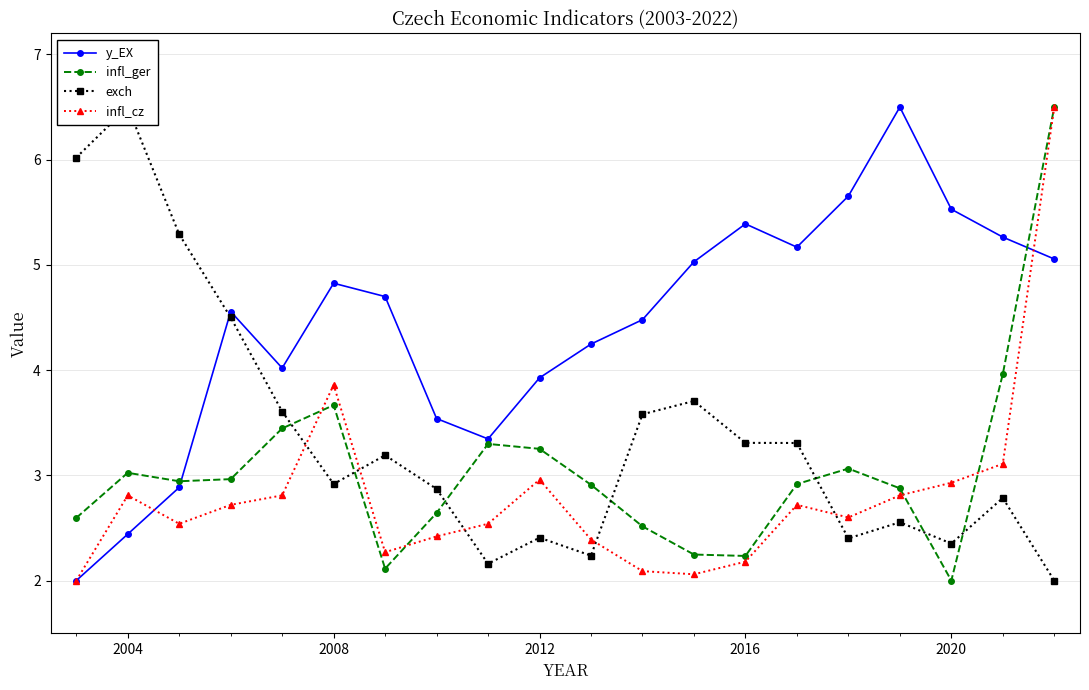

What is the maximum value for infl_ger?

6.5